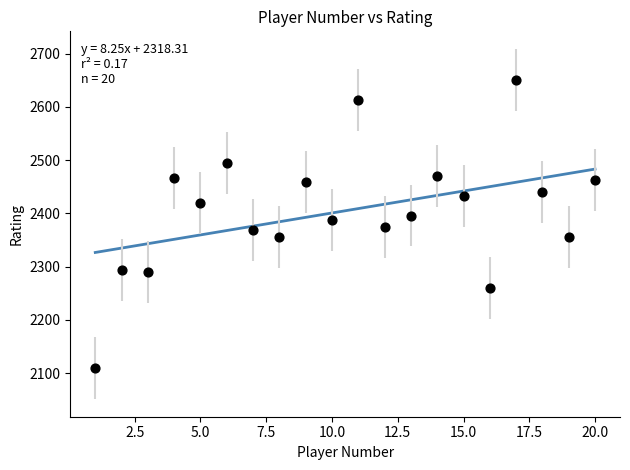

What is the range of Y values (max minus min)?

542